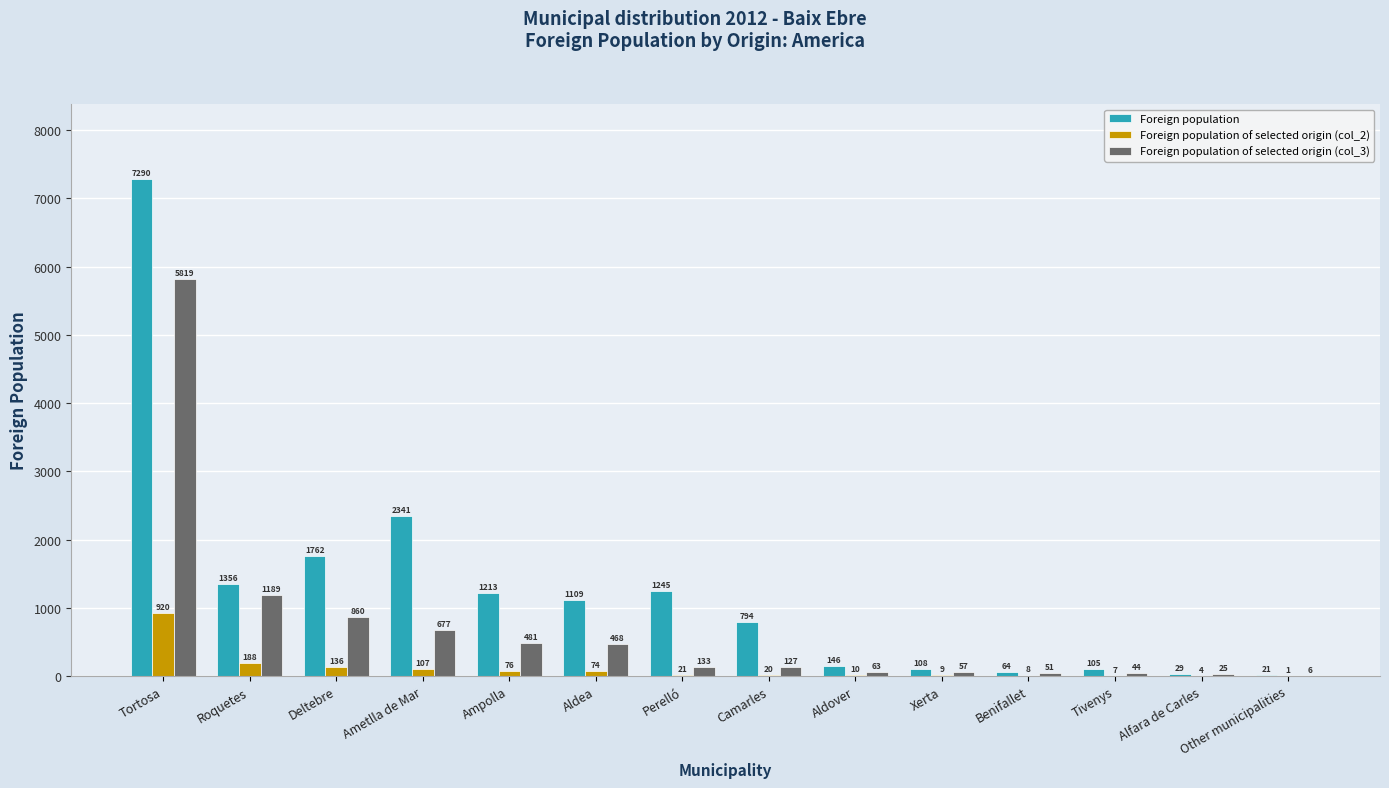

Are the bars grouped side by side (vs. stacked)?

Yes